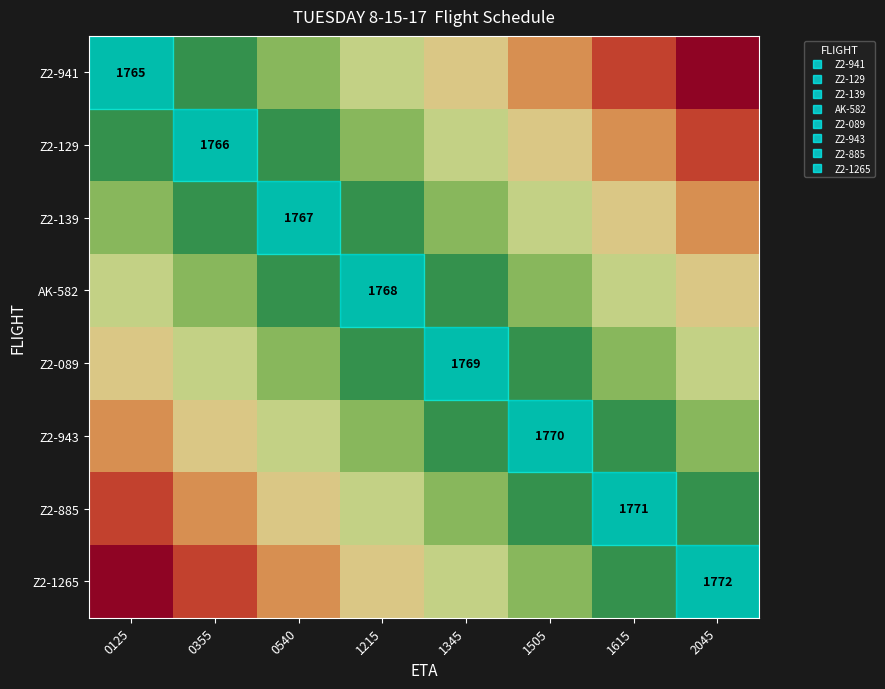

What is the total value across all series at 0355?

22